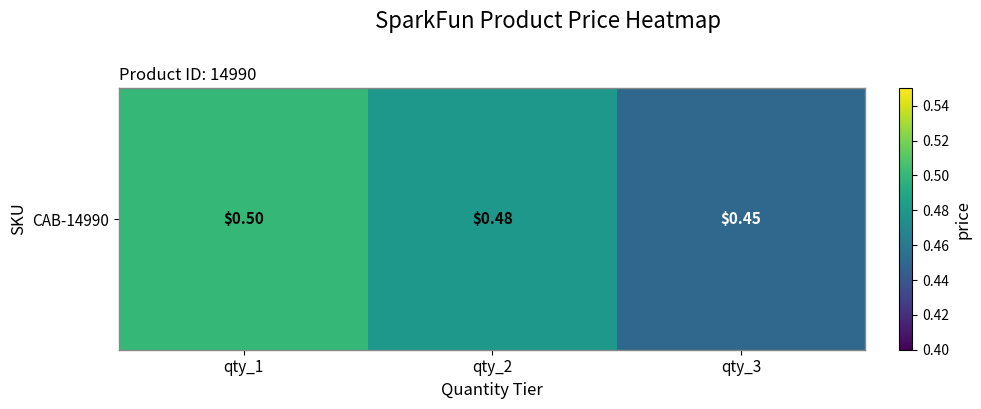

Is it true that the value at qty_3 is 0.3?

False